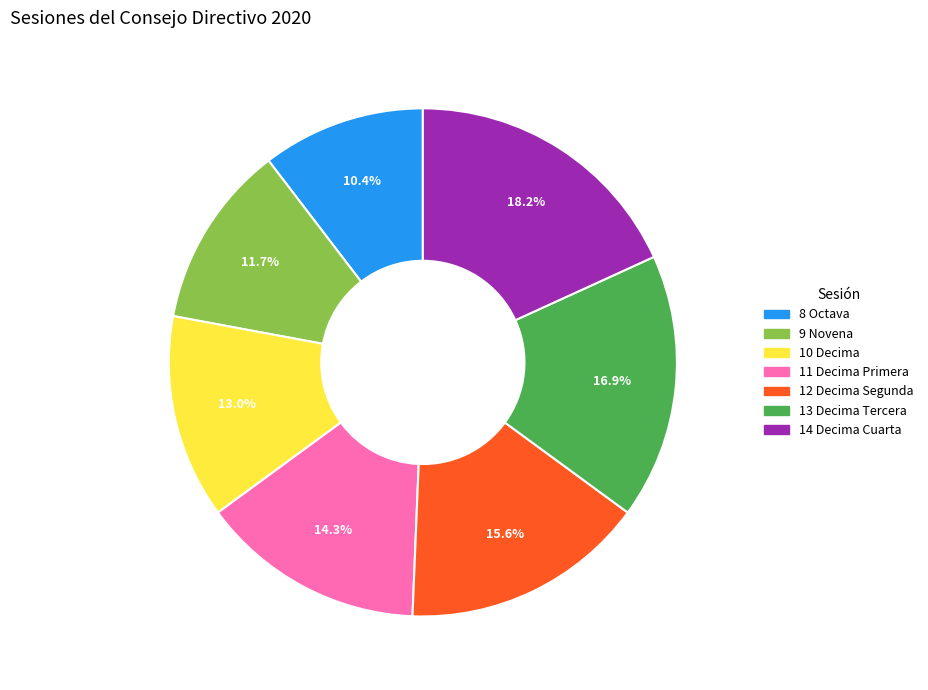

Is there any slice that represents more than half of the pie?

No